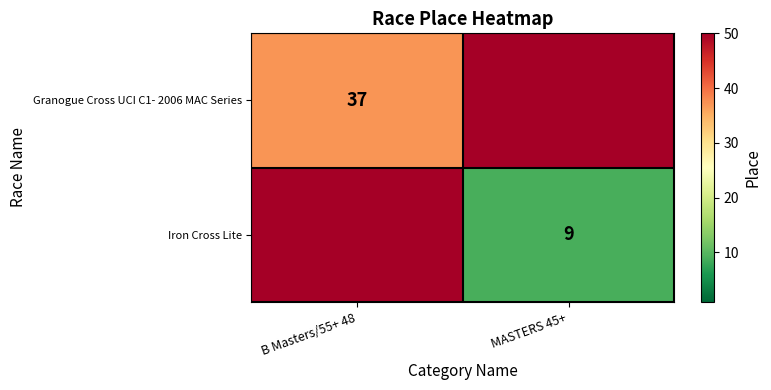

Is it true that Granogue Cross UCI C1- 2006 MAC Series equals 37.0 at B Masters/55+ 48?

True